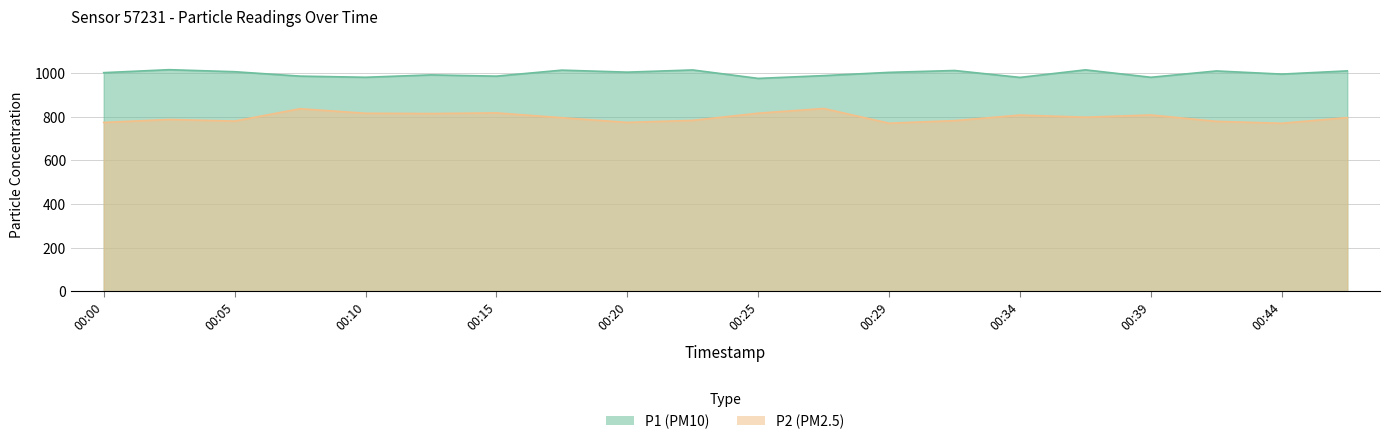

What is the value of the P2 point at the 6th from the left?

814.4